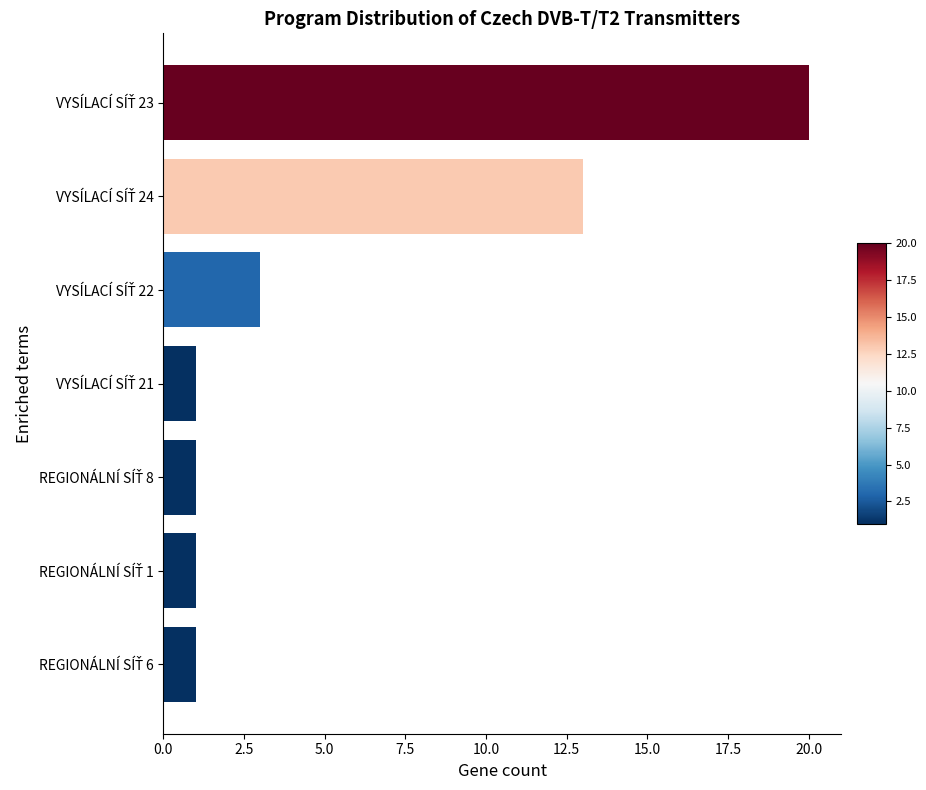

What is the maximum value shown in the chart?

20